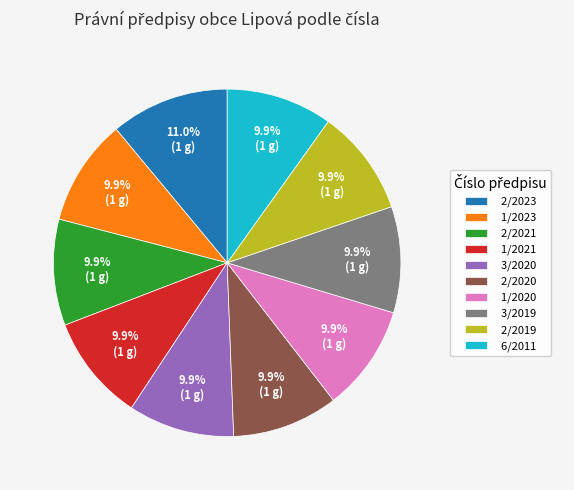

Approximately how many times larger is the value at 2/2019 compared to 1/2023?

1.0